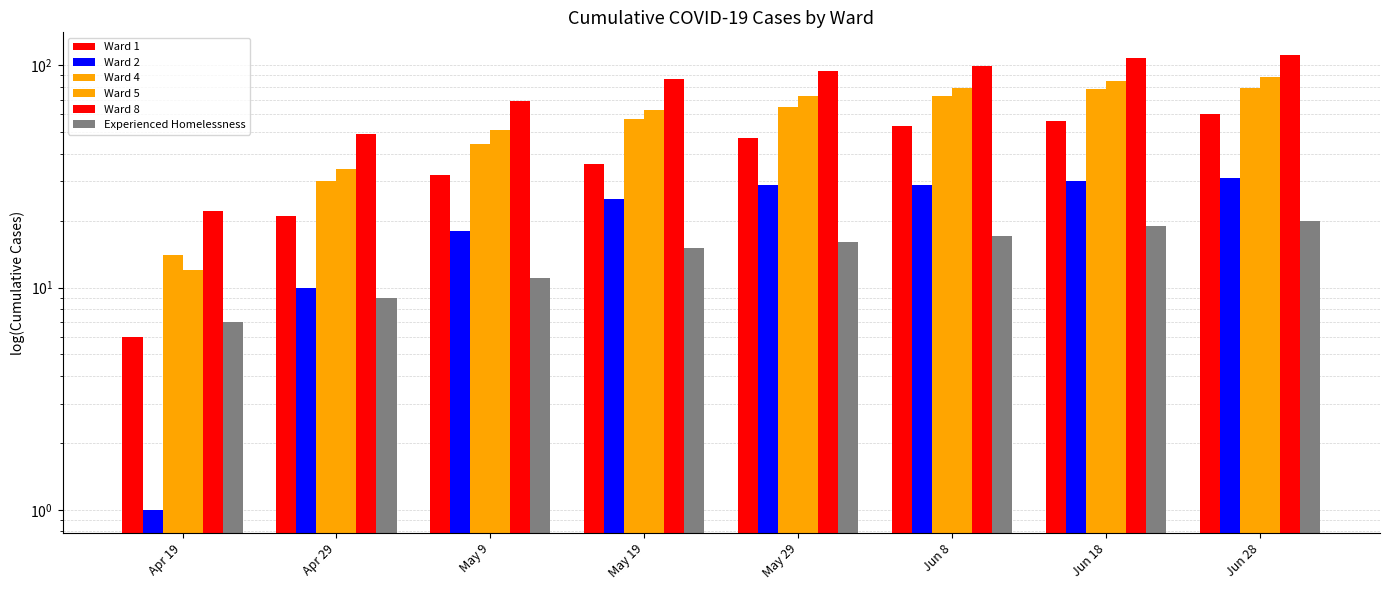

Reading left to right, extract all data points from this chart.

Ward 1: 6	21	32	36	47	53	56	60
Ward 2: 1	10	18	25	29	29	30	31
Ward 4: 14	30	44	57	65	73	78	79
Ward 5: 12	34	51	63	73	79	85	88
Ward 8: 22	49	69	87	94	99	108	111
Experienced Homelessness: 7	9	11	15	16	17	19	20